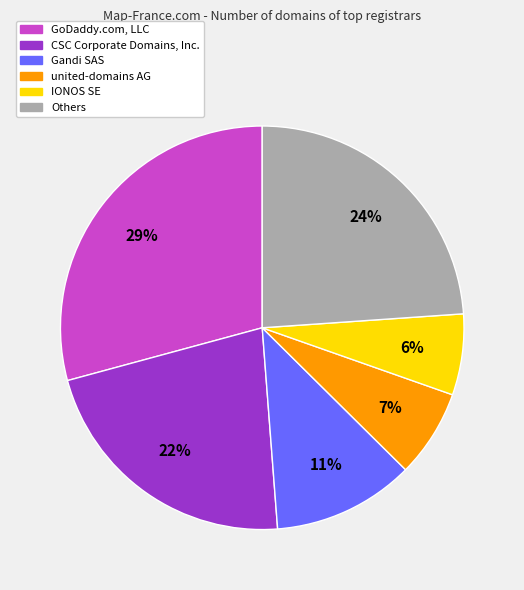

What is the ratio of the value at CSC Corporate Domains, Inc. to the value at Others?

0.9